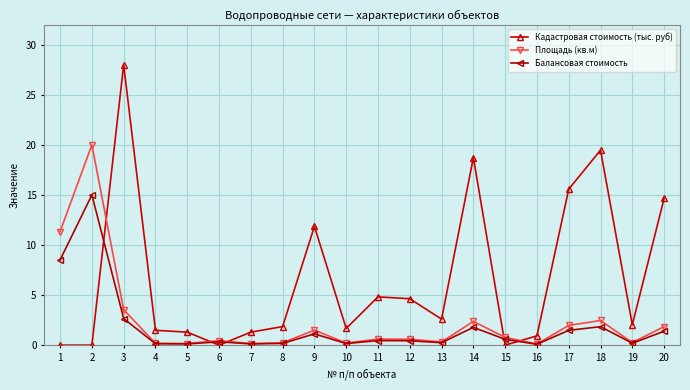

Is it true that Площадь (кв.м) equals 0.1 at 16?

True